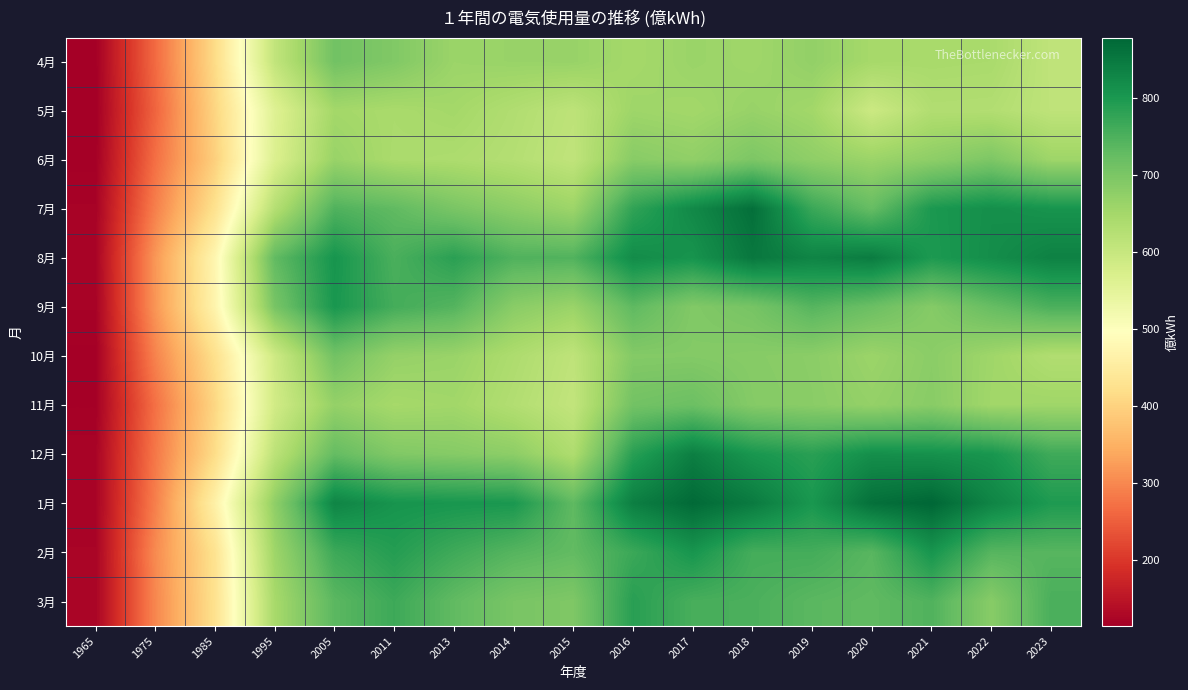

What is the total value across all series at 2018?

8981.5